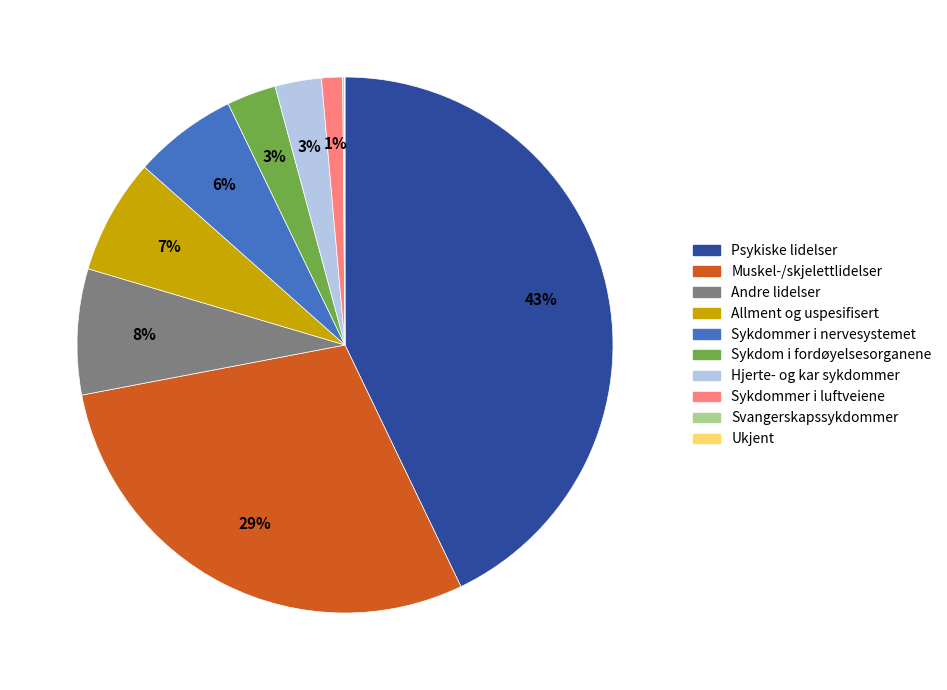

What is the largest slice in the pie chart?

Psykiske lidelser